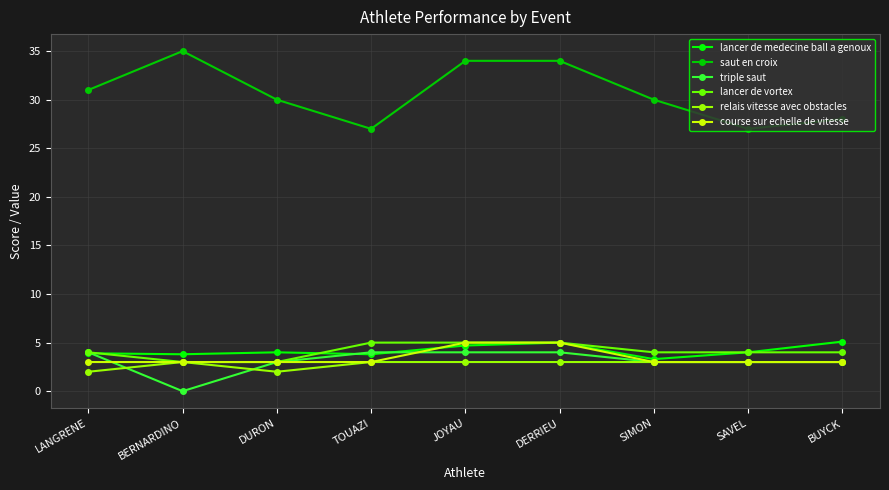

At how many categories does at least one series exceed 19?

9